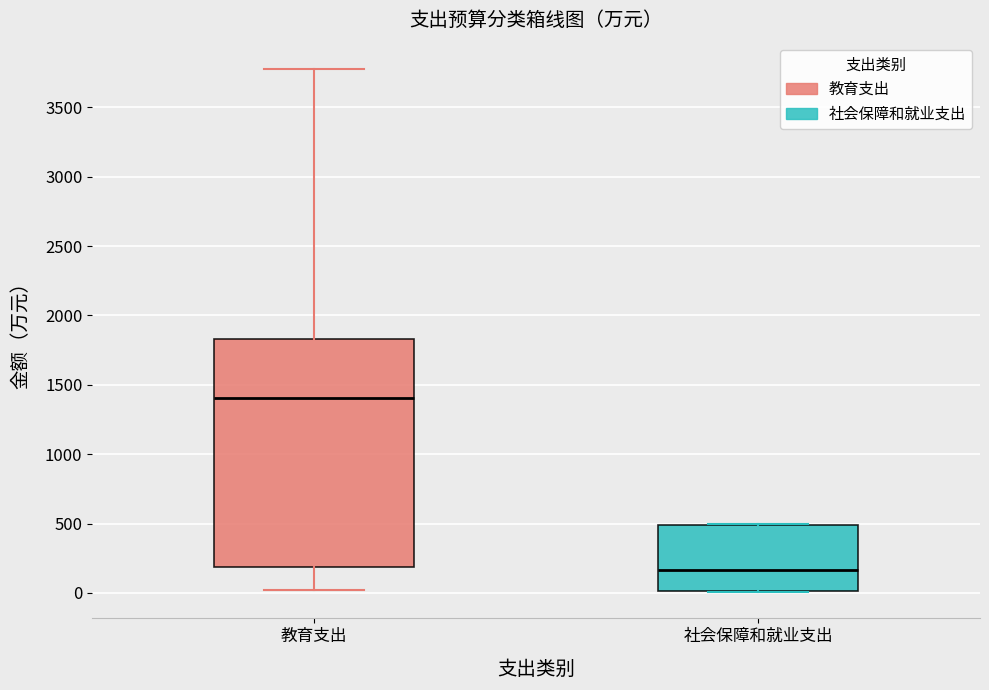

Which box has the highest median line?

教育支出